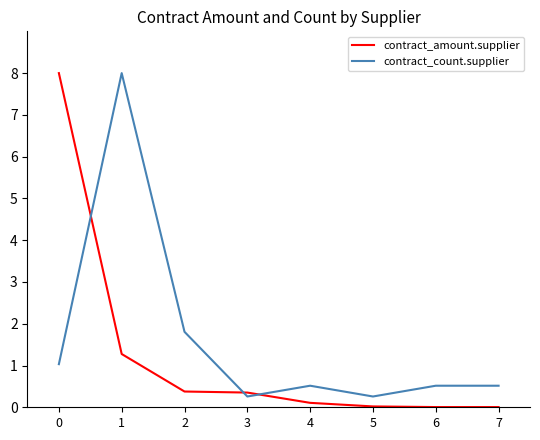

Does the chart have visible grid lines?

No